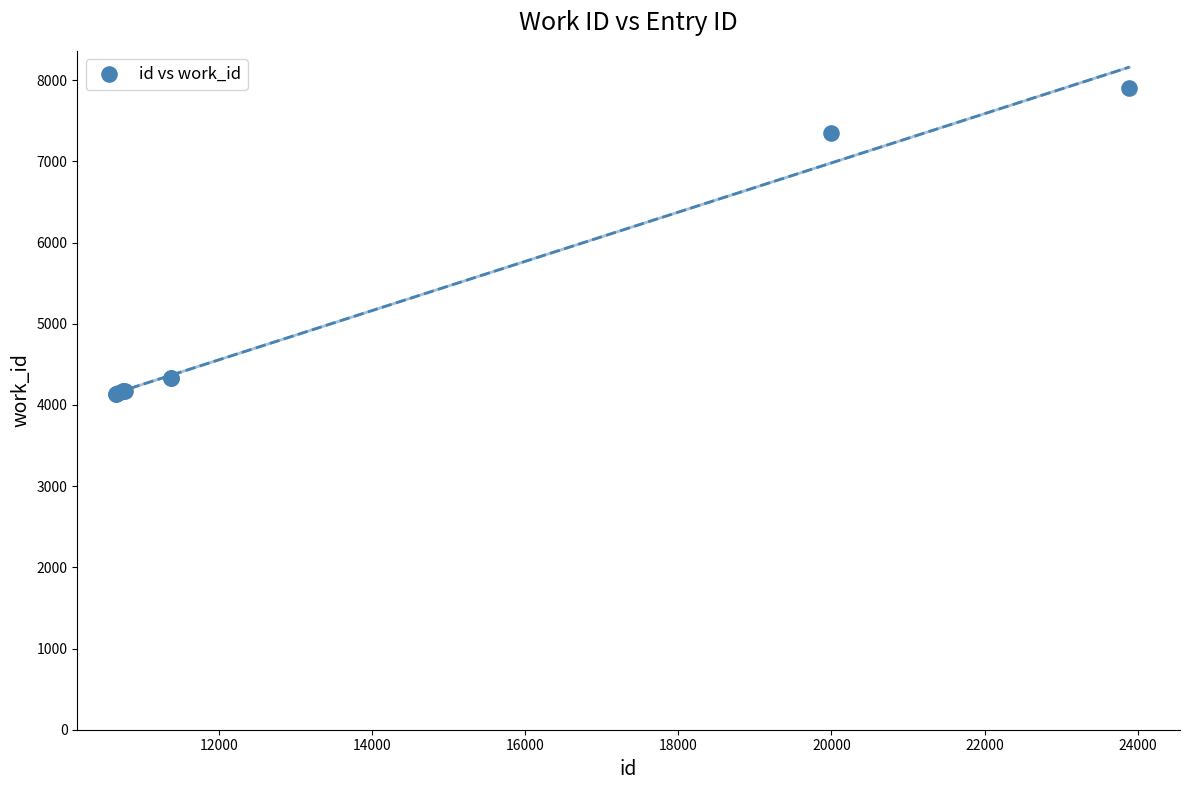

What Y value in the scatter plot is closest to 6023?

7344